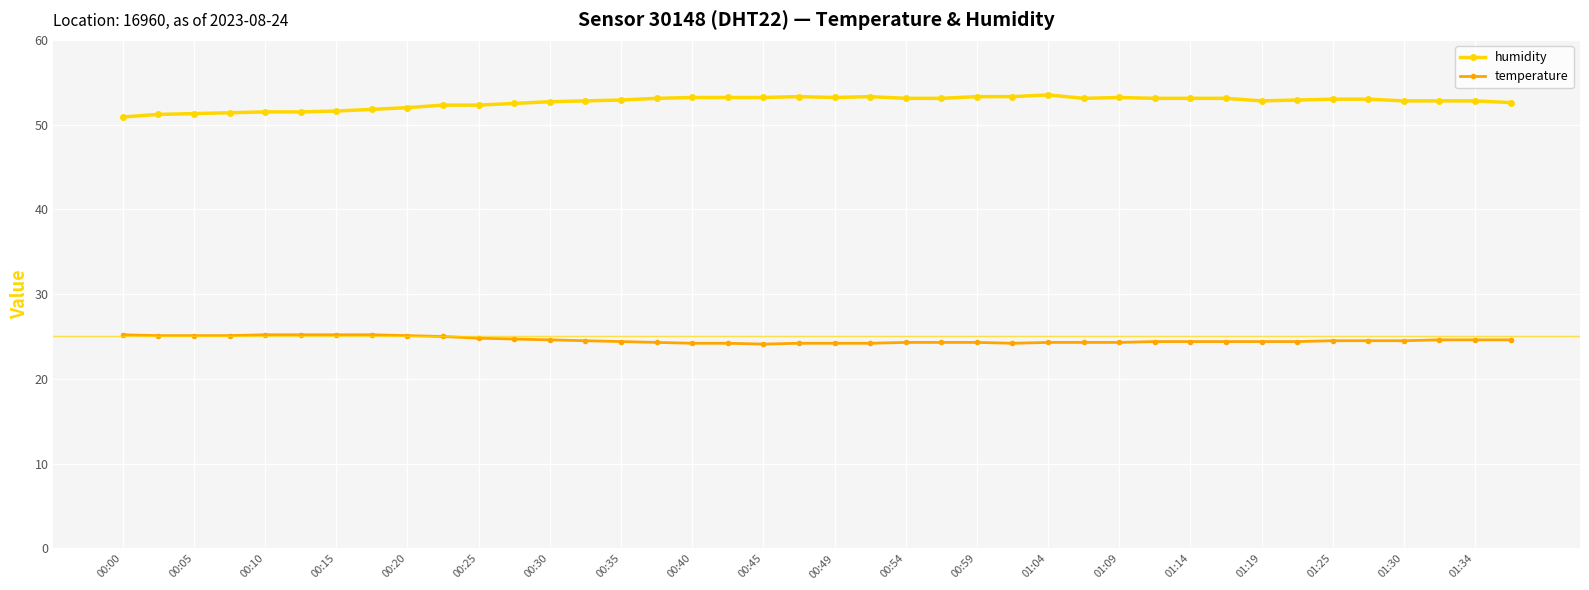

What is the difference between the maximum and minimum values in the humidity series?

2.6